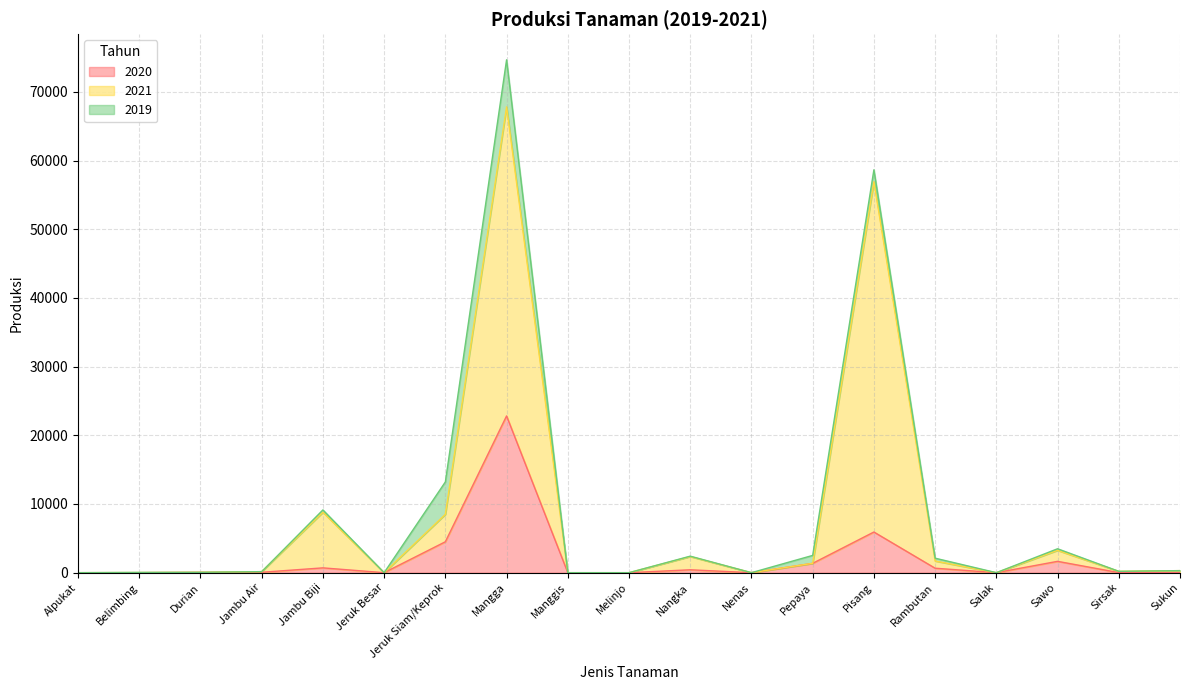

Is it true that 2020 equals 652 at Pepaya?

False